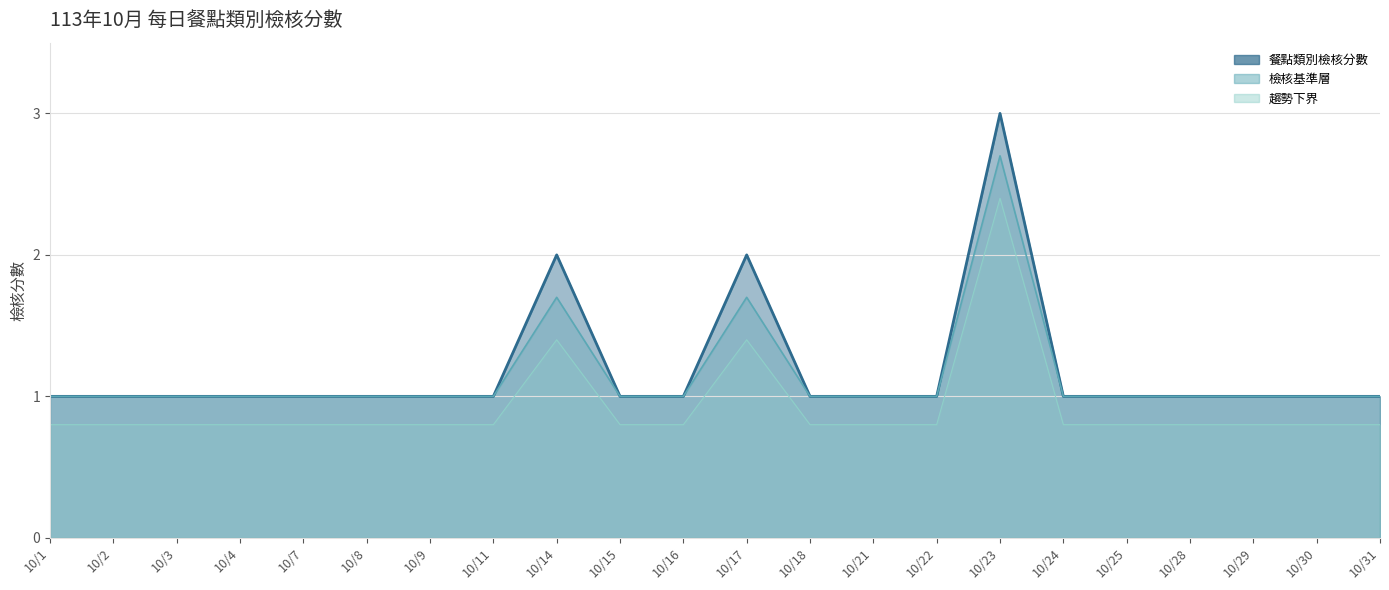

What is the sum of the values at 10/25 and 10/9?

2